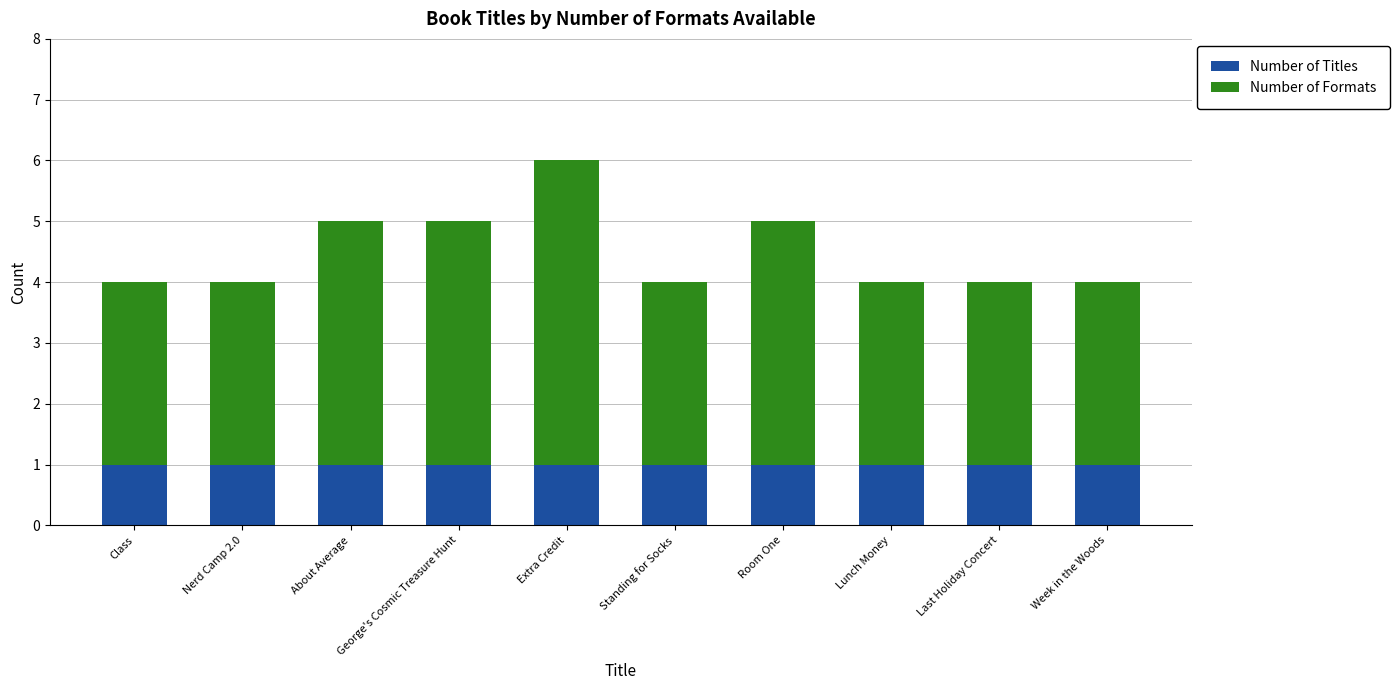

The value of Number of Titles at George's Cosmic Treasure Hunt is 1. True or false?

True